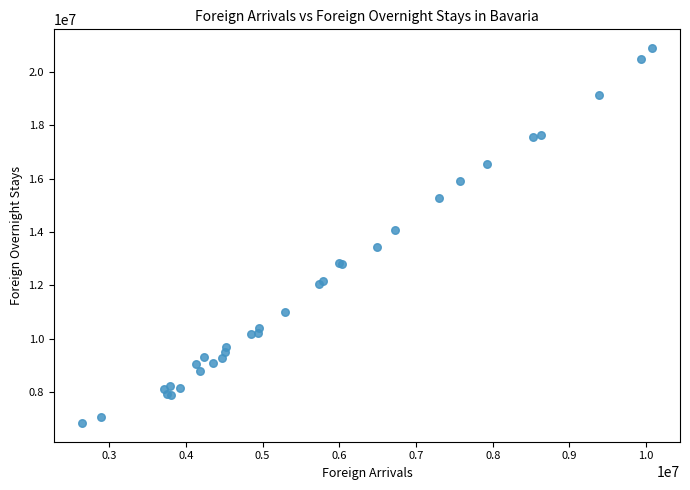

What Y value in the scatter plot is closest to 13872141?

14069151